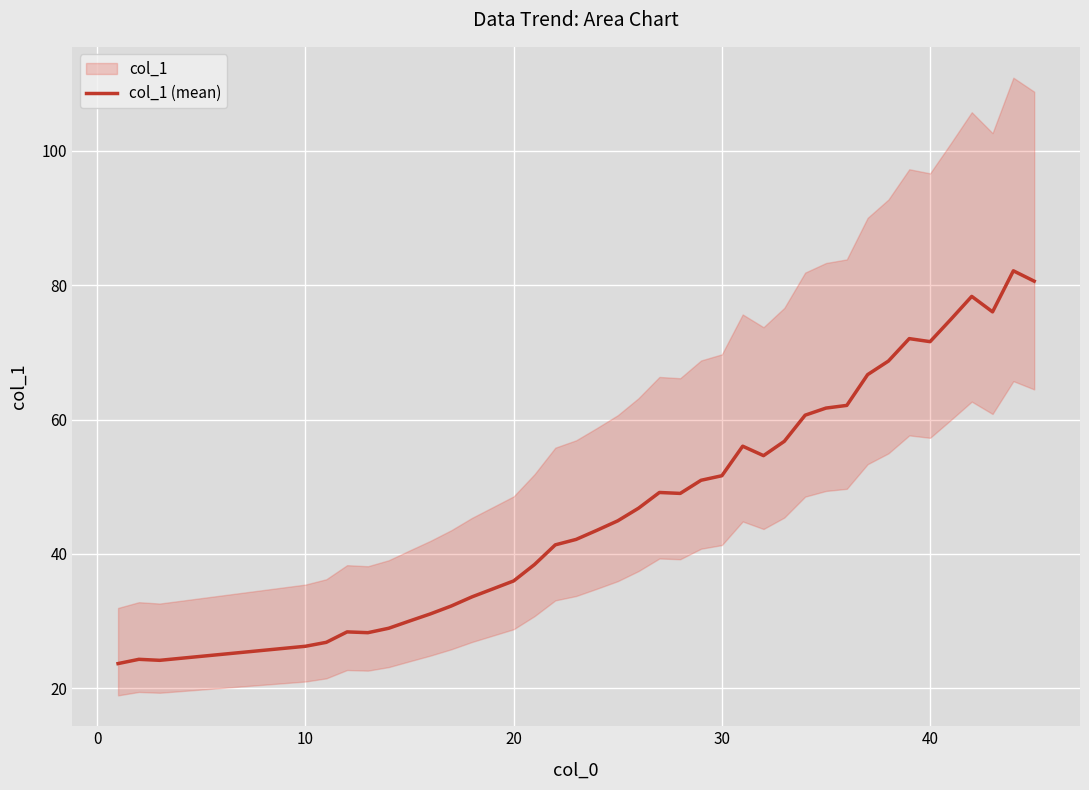

What is the maximum value for col_1 (mean)?

82.1